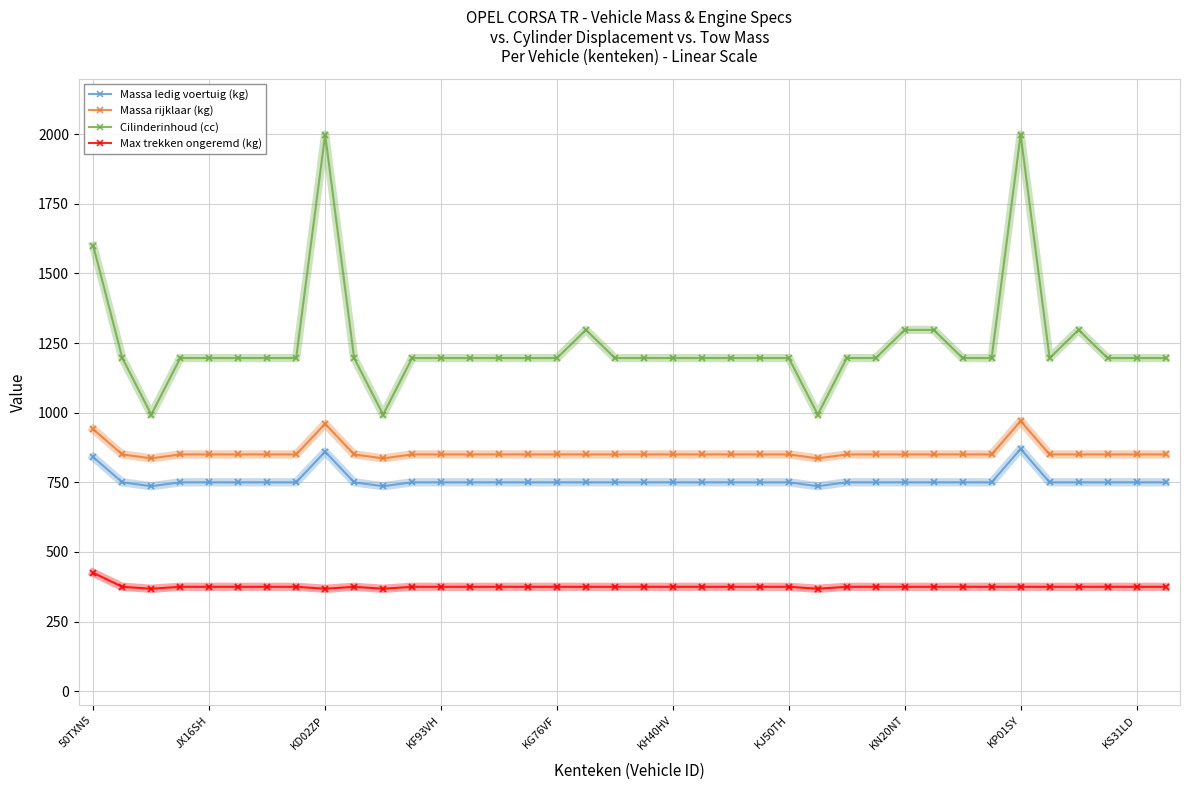

True or false: Cilinderinhoud (cc) and Massa rijklaar (kg) cross at least once.

False